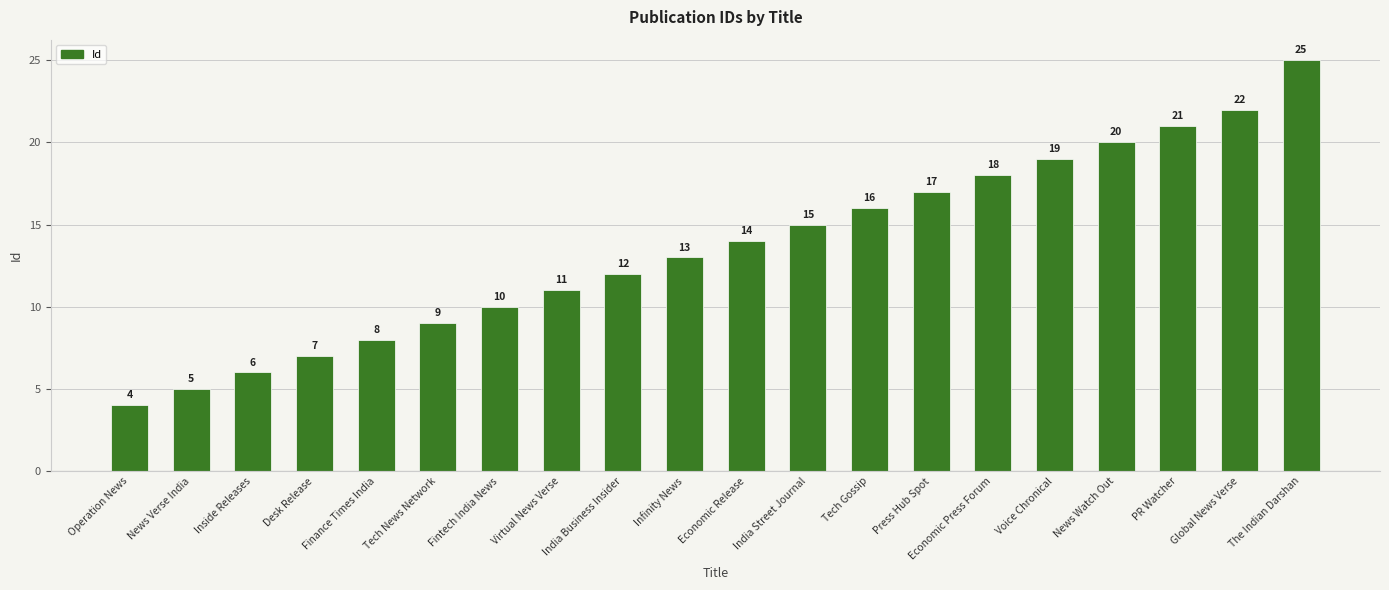

At which label is the value closest to 14?

Economic Release